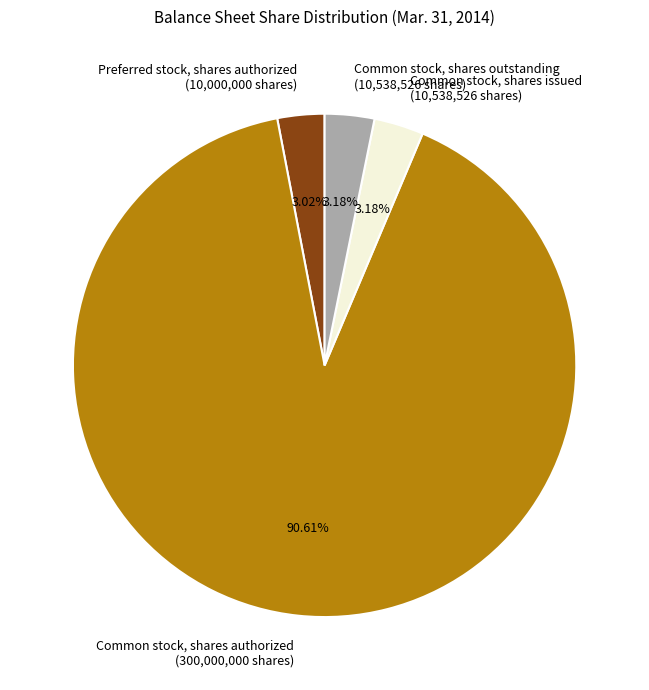

Is there a majority slice in this chart?

Yes